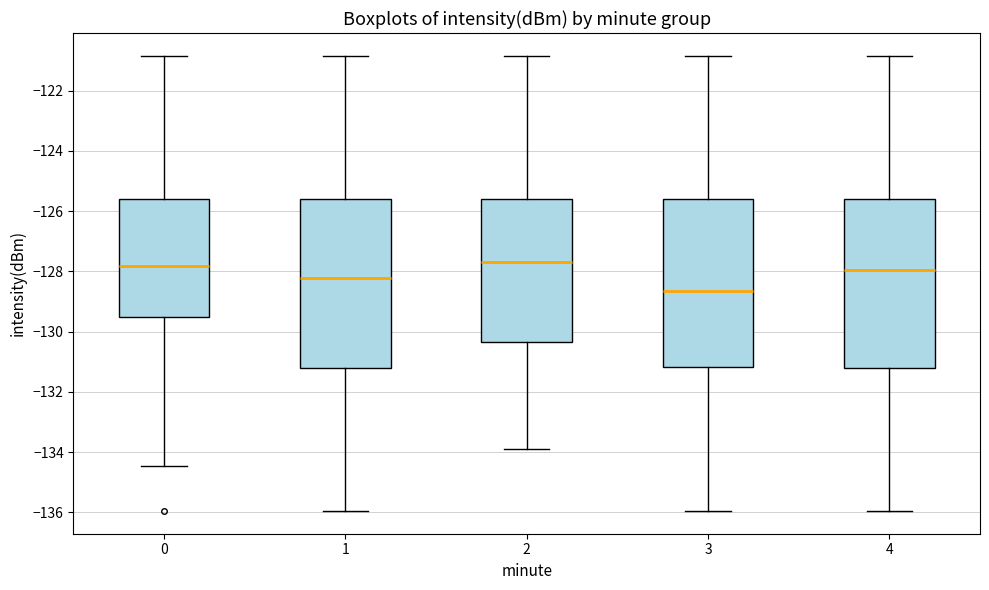

Reading left to right, transcribe this box plot: for each box, give where its median line is, the range the box spans, and where its two whiskers end, as read against the y-axis. The values are not printed on the chart, so give them approximately, as read against the axis.

0: median -127.8, box -129.6 to -125.6, whiskers -134.4 to -120.8
1: median -128.2, box -131.2 to -125.6, whiskers -136.0 to -120.8
2: median -127.8, box -130.4 to -125.6, whiskers -134.0 to -120.8
3: median -128.6, box -131.2 to -125.6, whiskers -136.0 to -120.8
4: median -128.0, box -131.2 to -125.6, whiskers -136.0 to -120.8